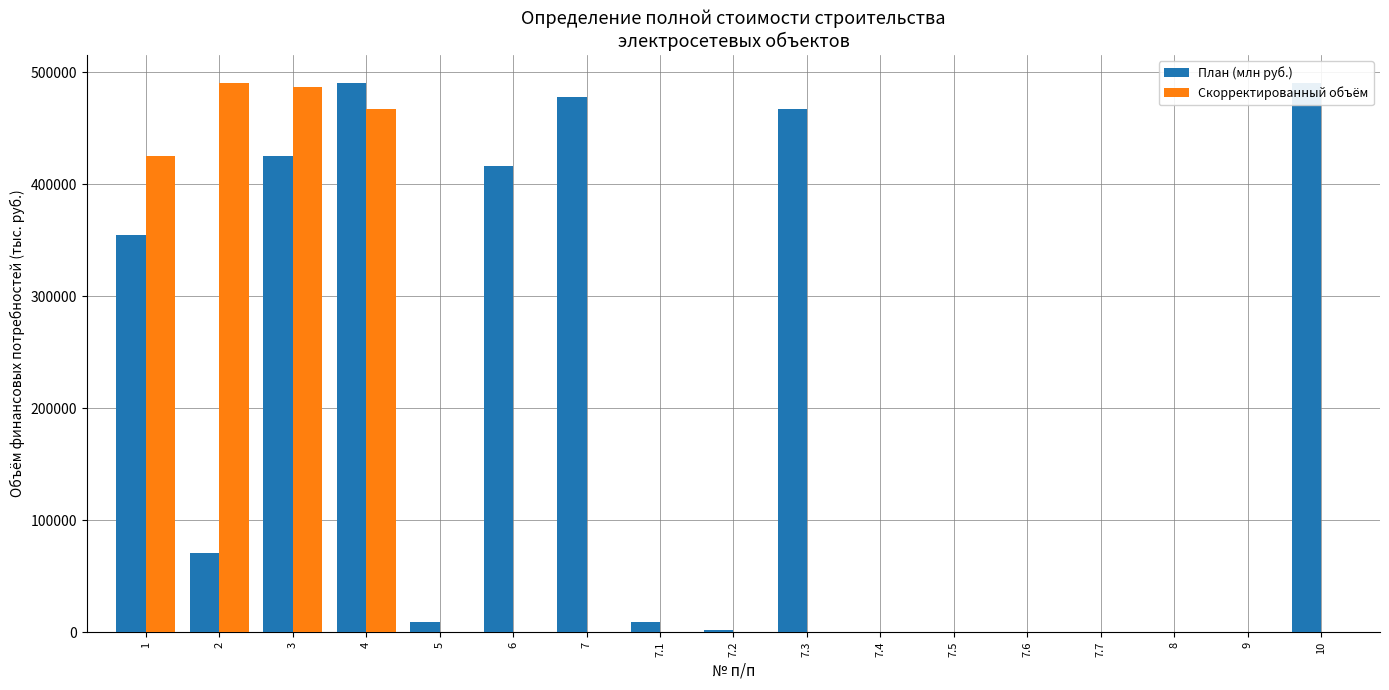

List the series in order of their overall mean, highest first.

План (млн руб.), Скорректированный объём